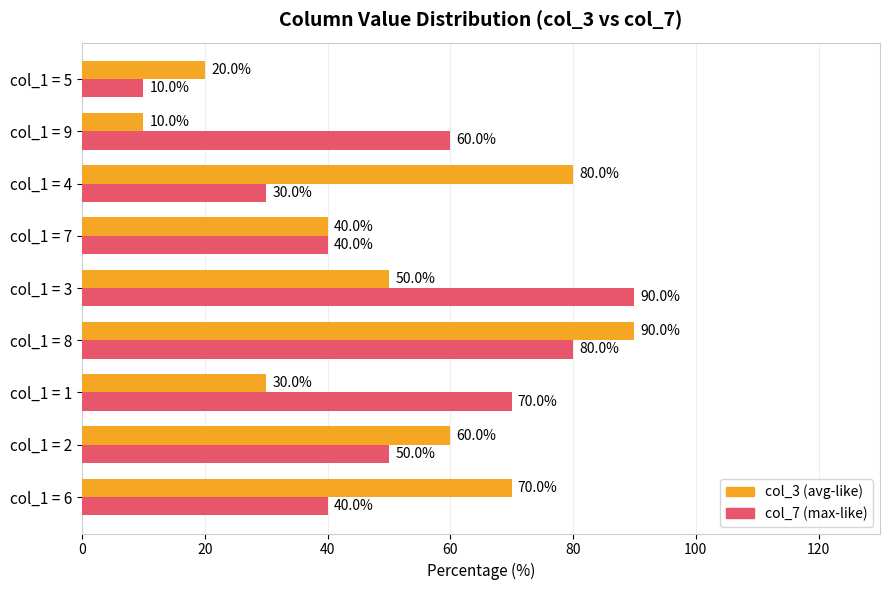

What is the difference between the col_7 (max-like) values at col_1 = 5 and col_1 = 1?

60